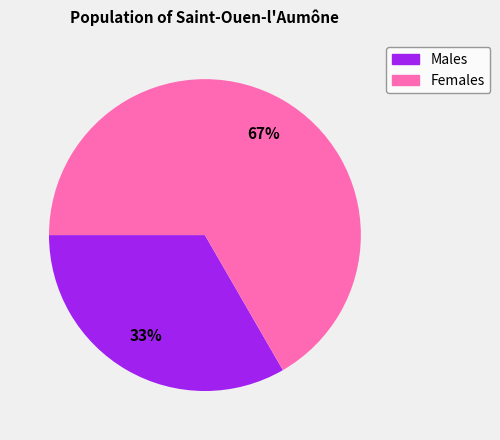

To the nearest percent, what is the average slice percentage?

50%